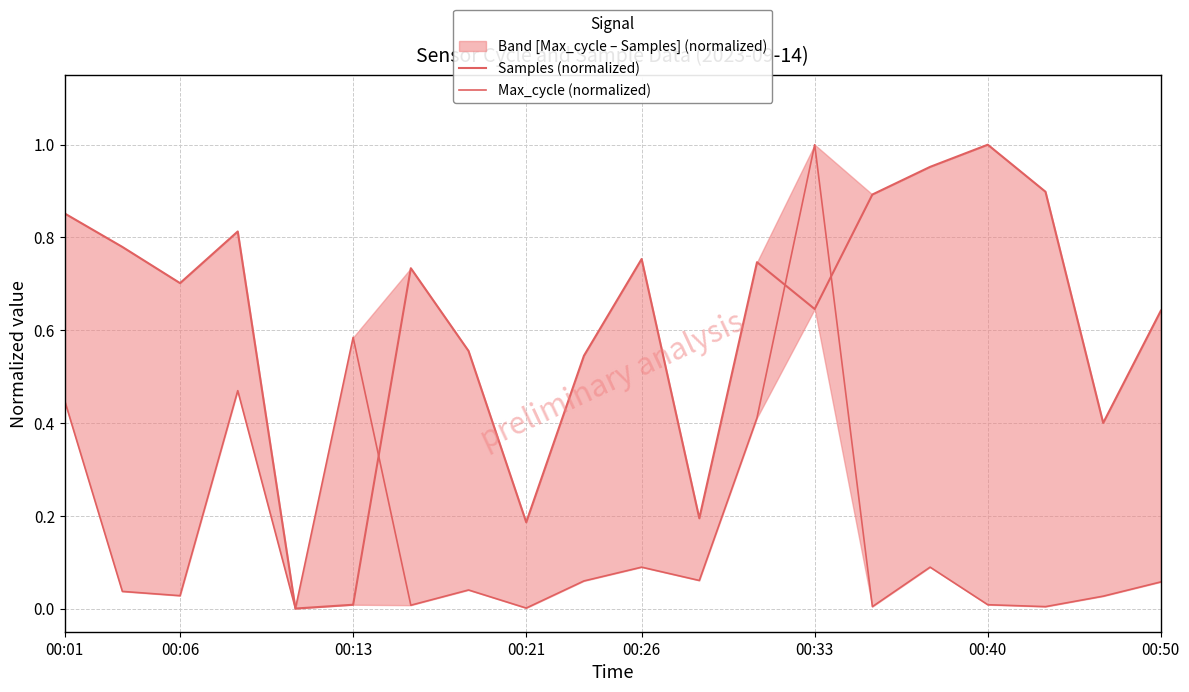

What is the sum of all Max_cycle (normalized) values?

3.4